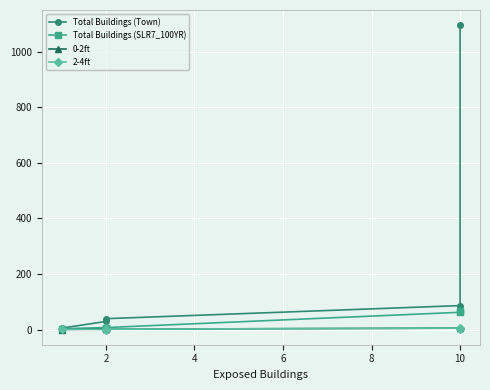

What is the value of the Total Buildings (SLR7_100YR) point at the 1st from the left?

3